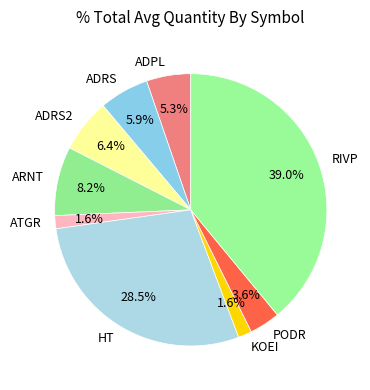

Is there a majority slice in this chart?

No